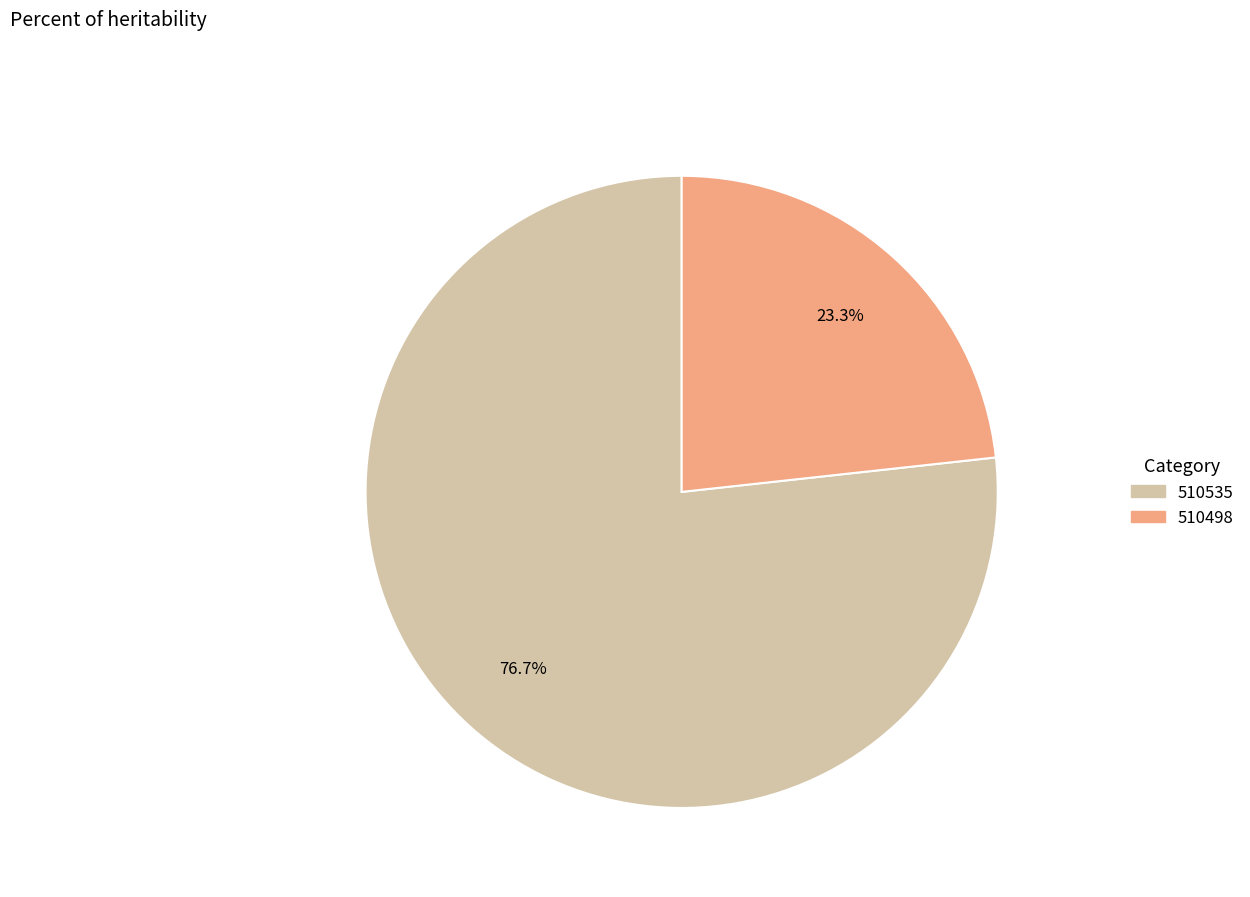

Which slice is the largest?

510535